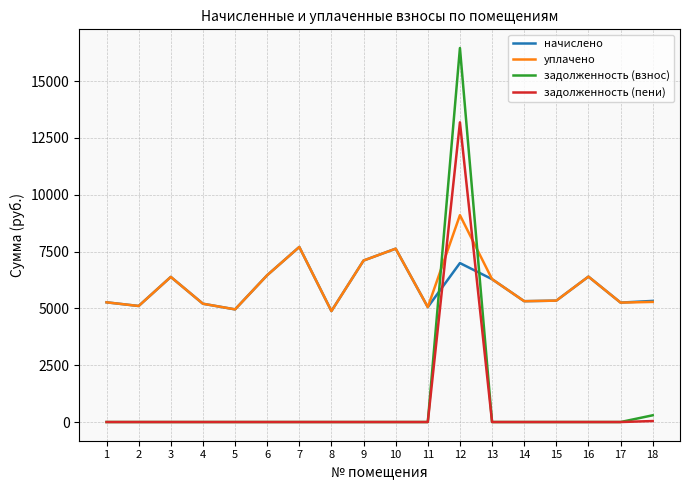

Where is the first local minimum for начислено?

2